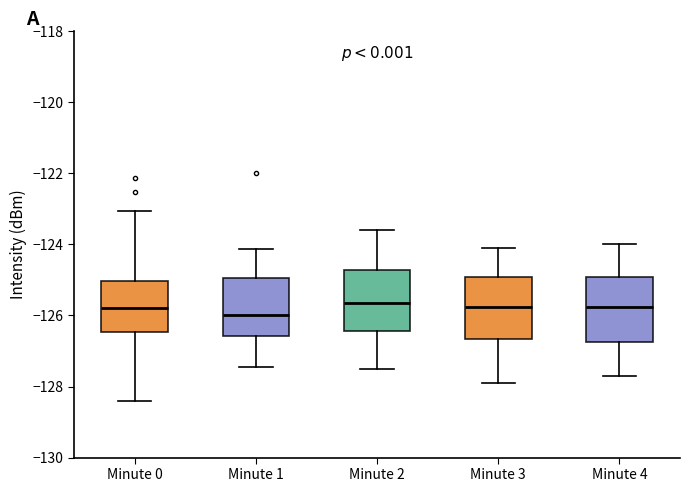

Where is the lower edge of the box for Minute 1 on the y-axis? The values are not printed on the chart, so give them approximately, as read against the axis.

-126.6